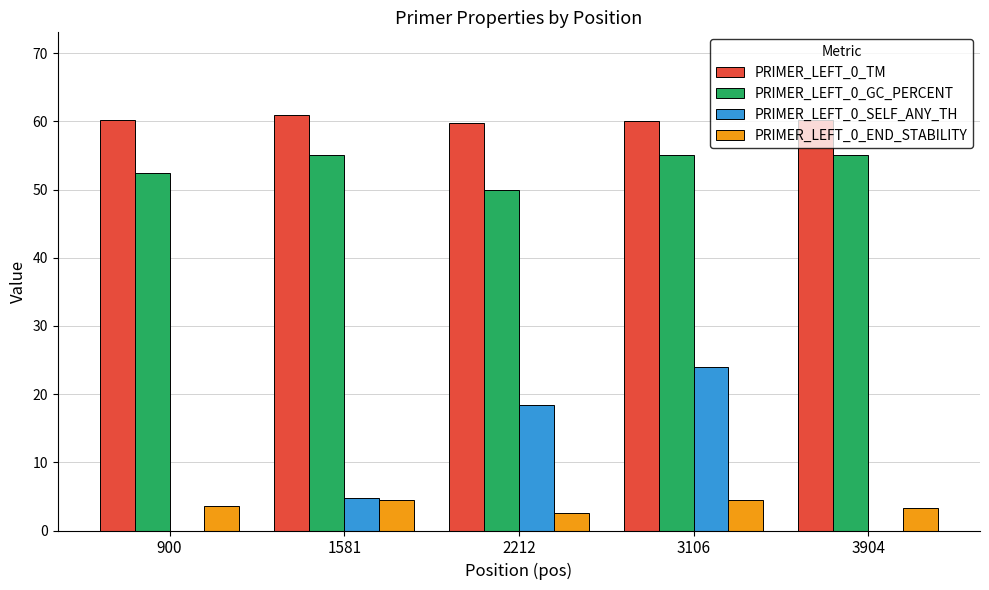

What is the sum of the PRIMER_LEFT_0_TM values at 1581 and 3904?

121.1